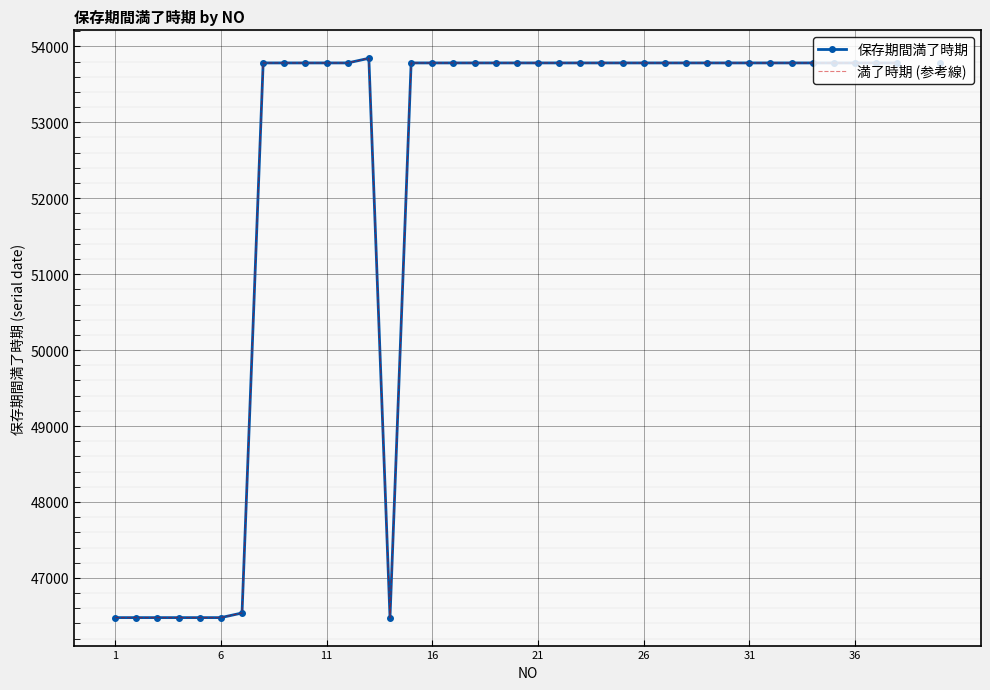

The value of 満了時期 (参考線) at 31 is 94073.3. True or false?

False